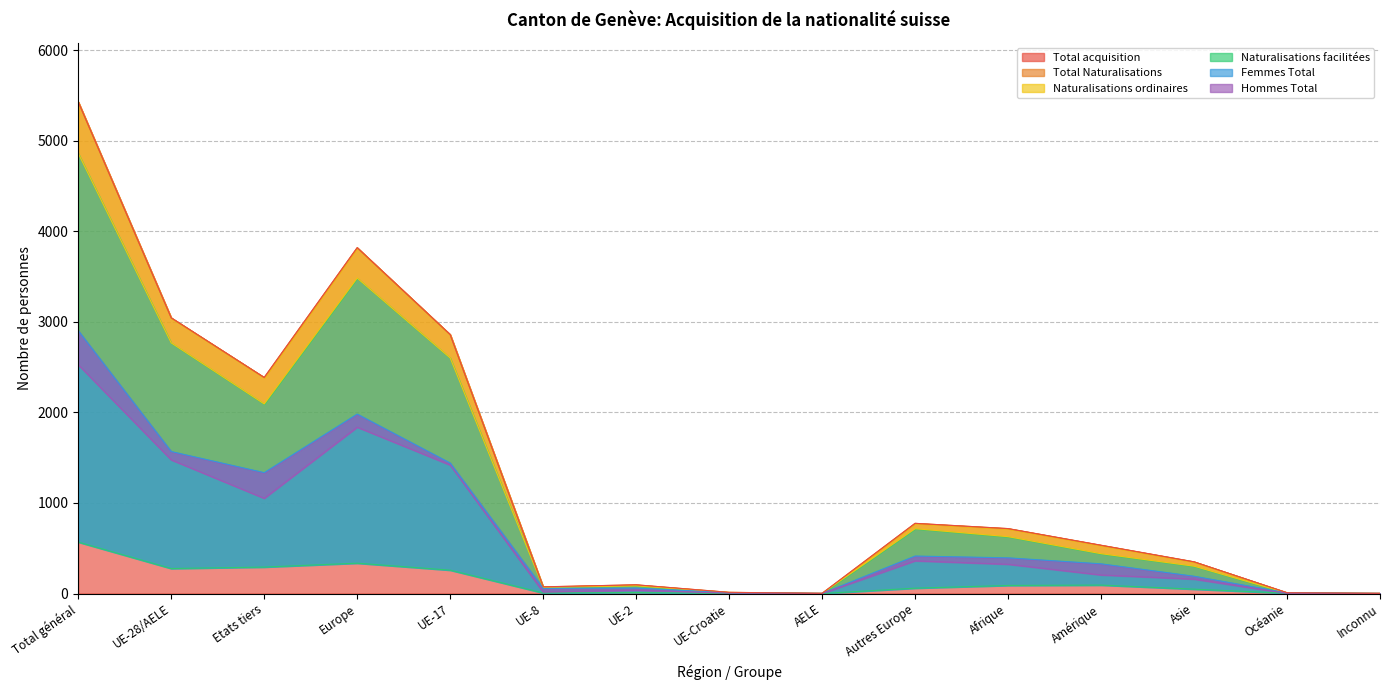

True or false: Femmes Total and Total acquisition cross at least once.

False